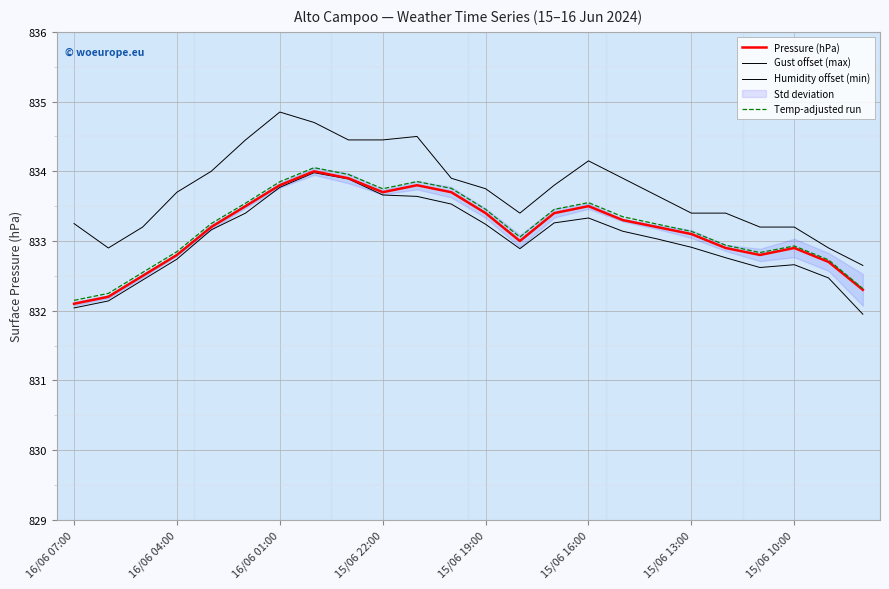

List the series in order of their peak value, lowest first.

Humidity offset (min), Pressure (hPa), Temp-adjusted run, Gust offset (max)